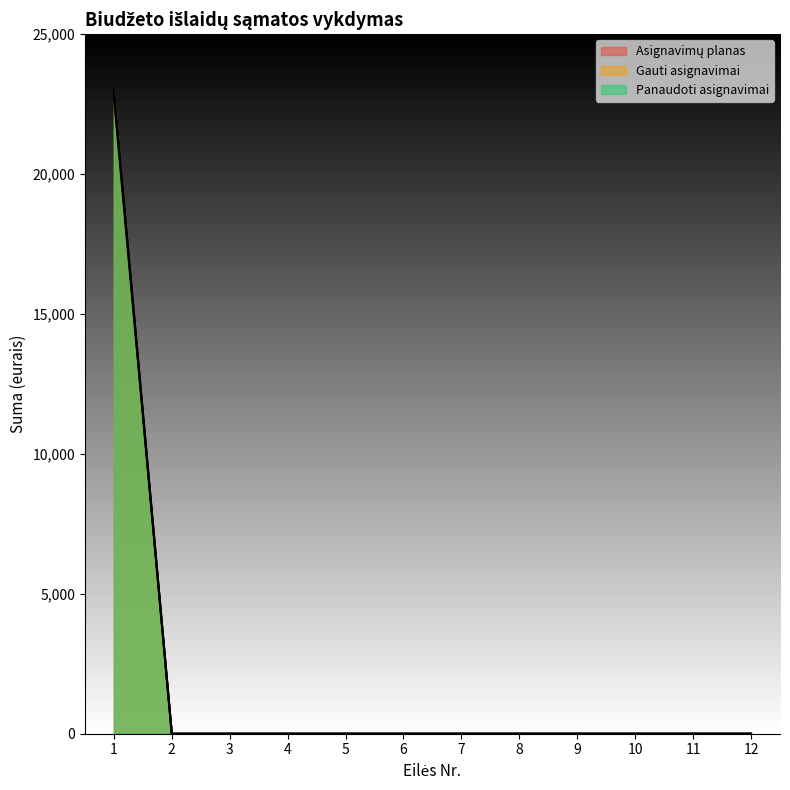

What is the sum of all Asignavimų planas values?

22763.1